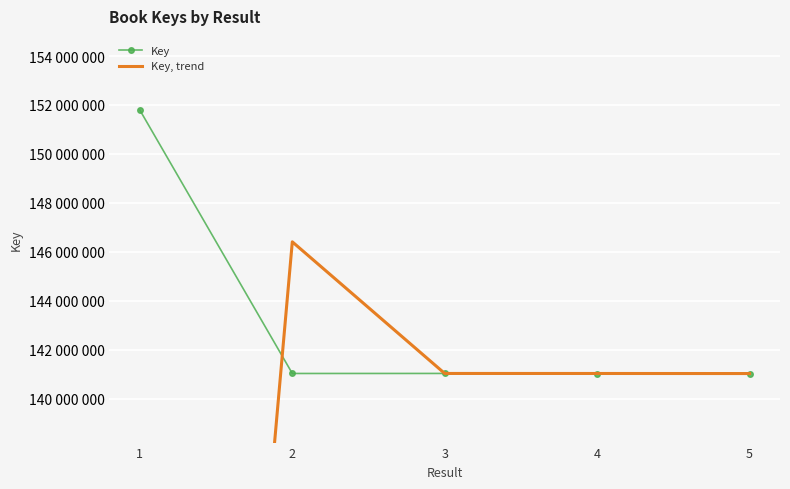

At which category does Key reach its first local valley?

2